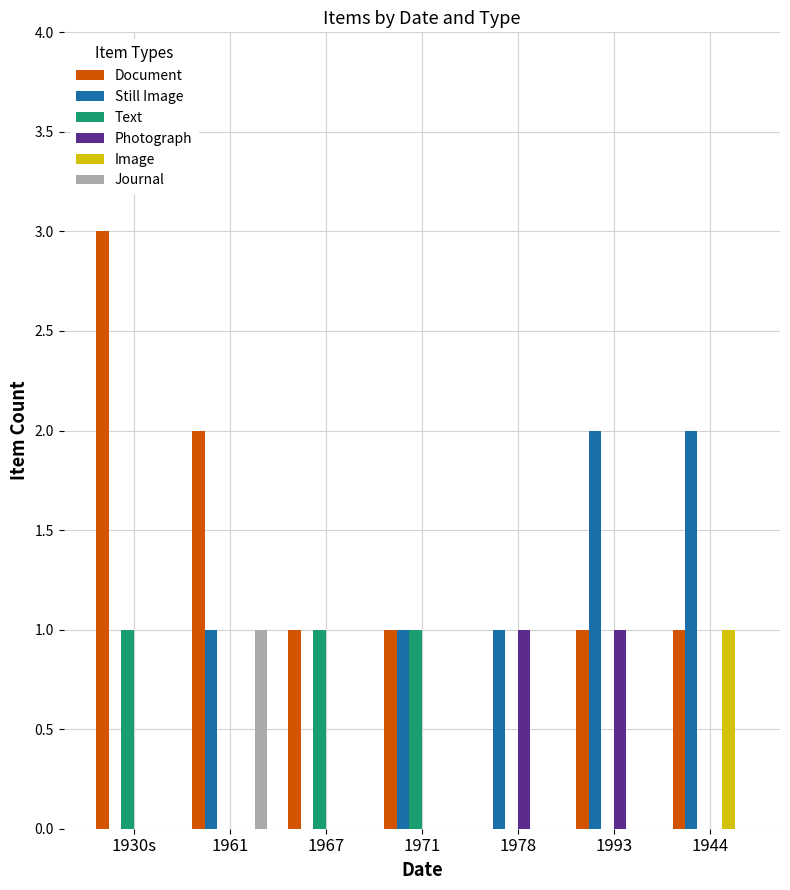

The Journal series shows 1 at 1944. True or false?

False